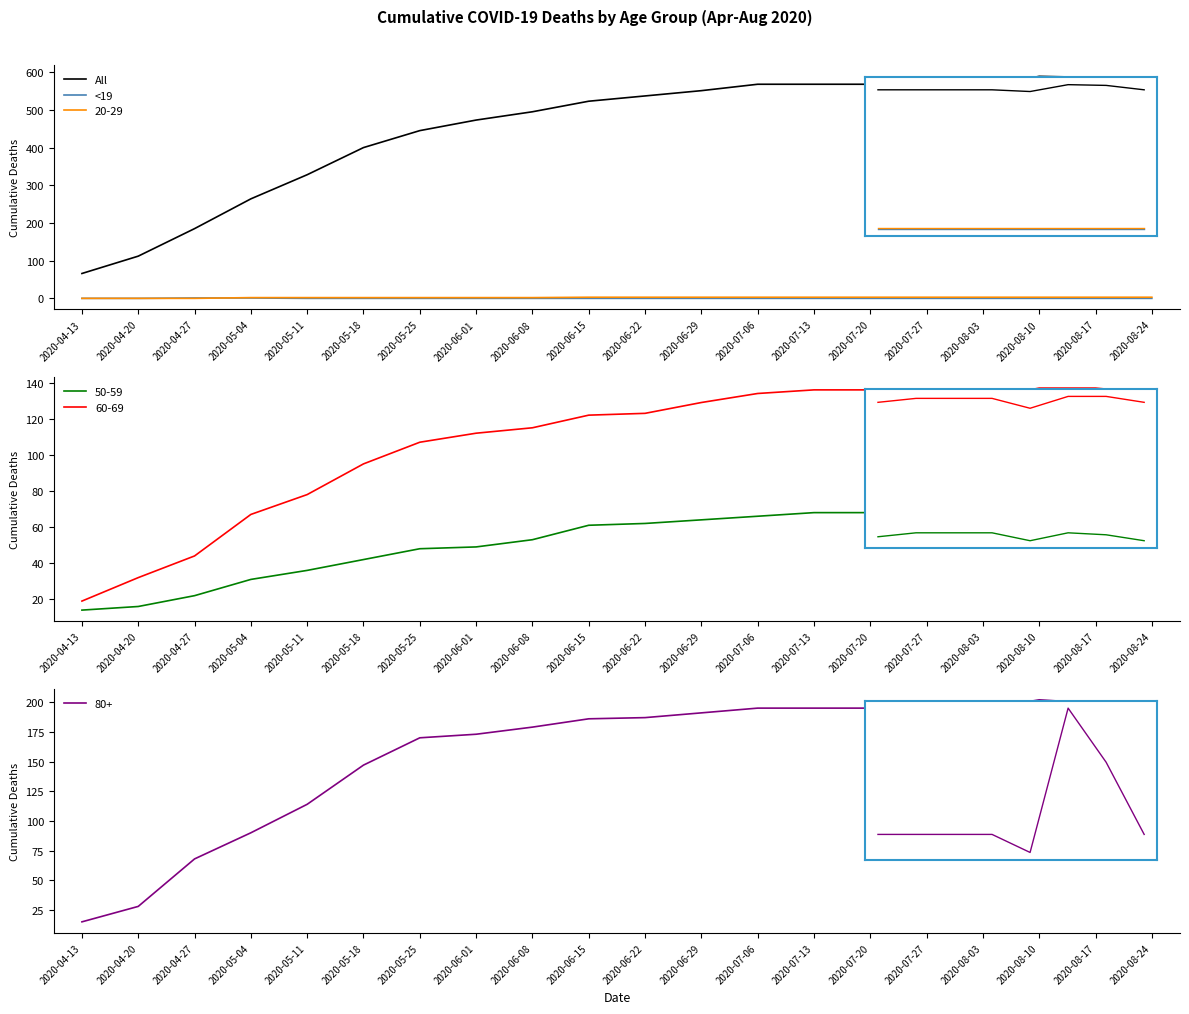

Which label corresponds to the smallest value in the chart?

2020-04-13